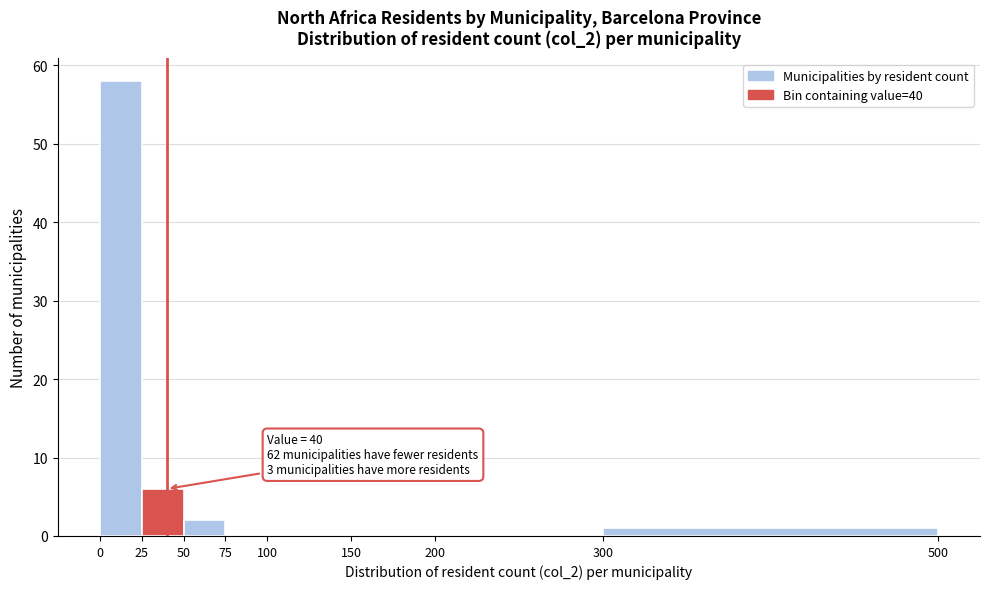

Over which range of the x-axis is the bar tallest?

0 to 25